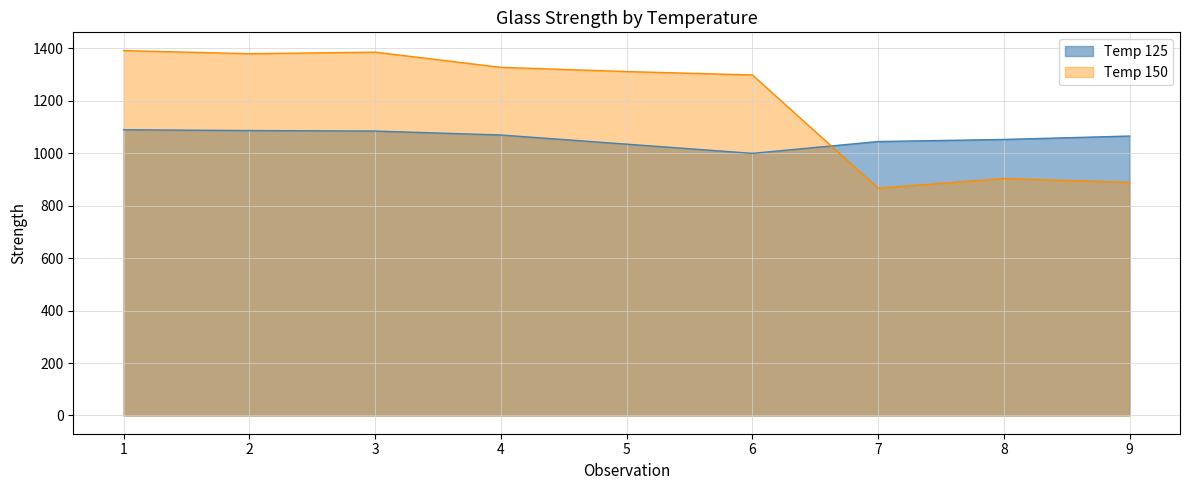

True or false: Temp 125 has a value of 1053 at 8.

True